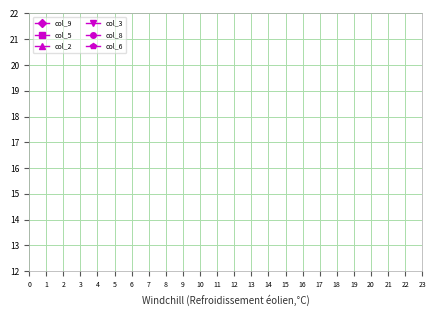

The value of col_8 at 5 is 1. True or false?

False